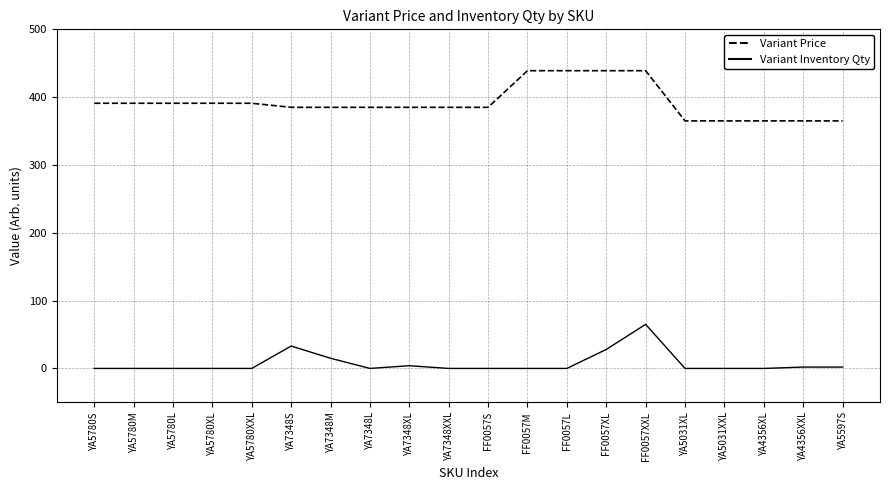

Is it true that Variant Price equals 156 at FF0057XXL?

False